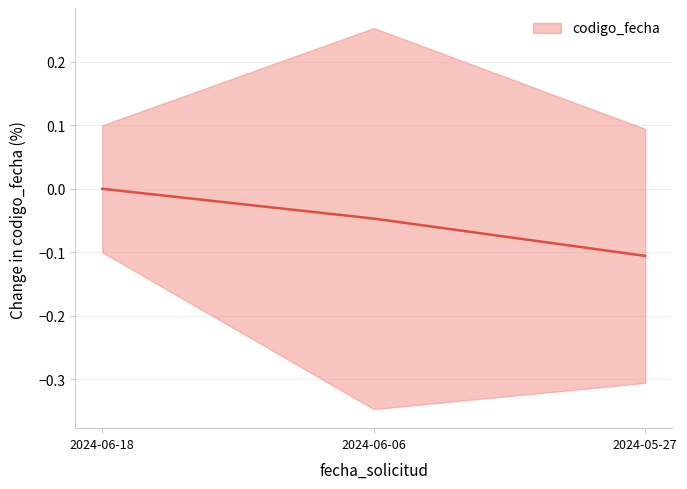

List the labels in order of value, largest first.

2024-06-18, 2024-06-06, 2024-05-27